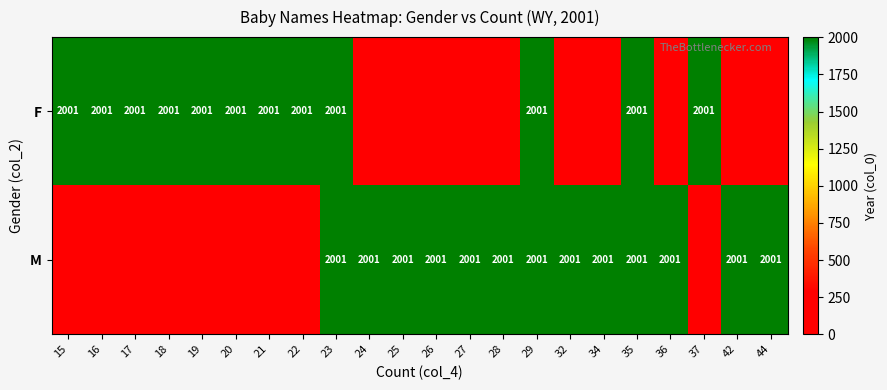

True or false: F has a value of 606 at 20.

False